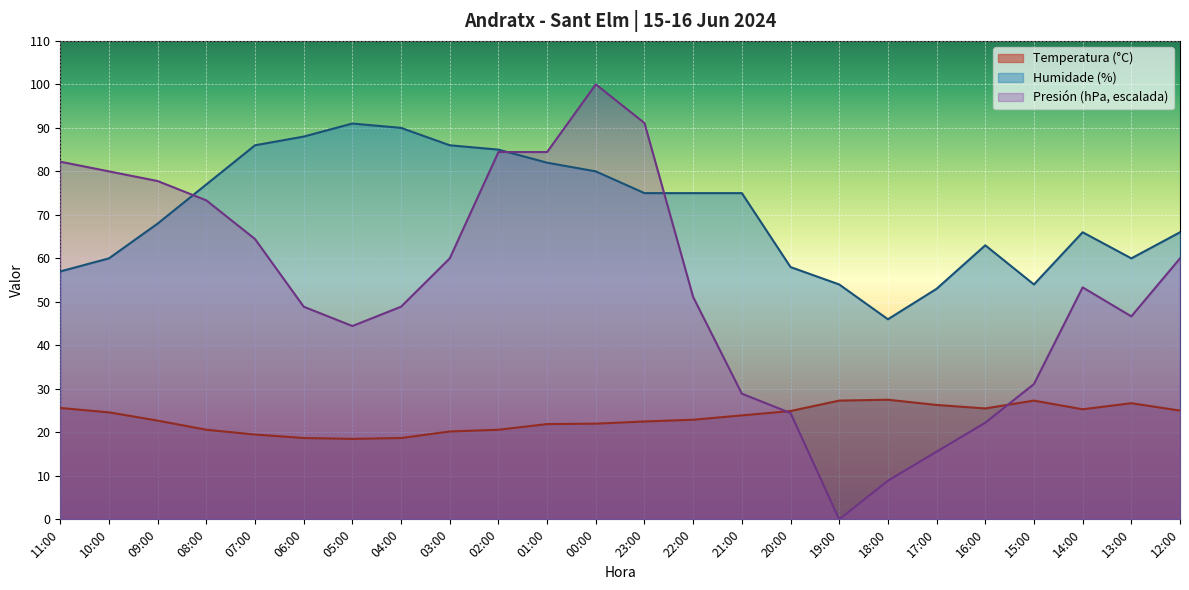

At 13:00, list the series in order from smallest to largest.

Temperatura (°C), Presión (hPa, escalada), Humidade (%)